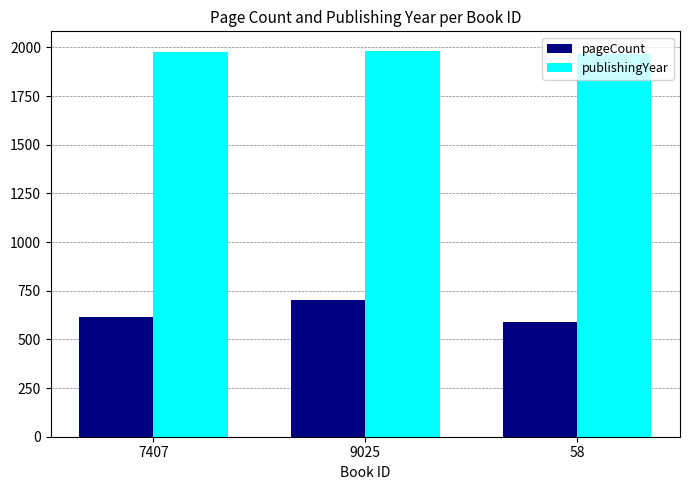

What is the label of the 1st bar from the left?

7407